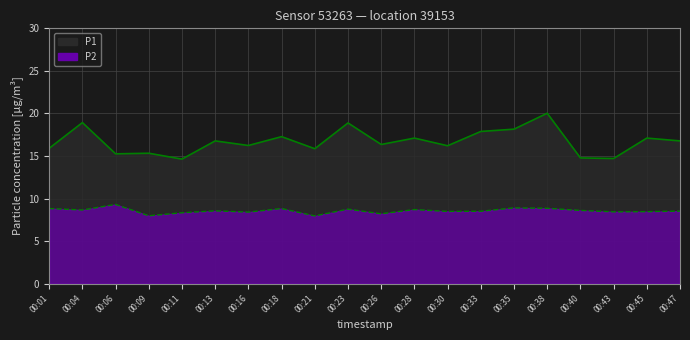

True or false: P2 and P1 cross at least once.

False